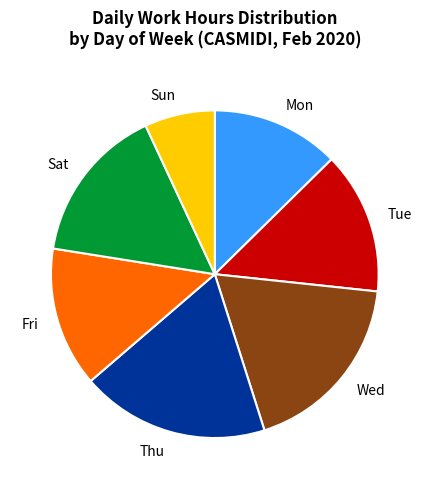

Is there any slice that represents more than half of the pie?

No